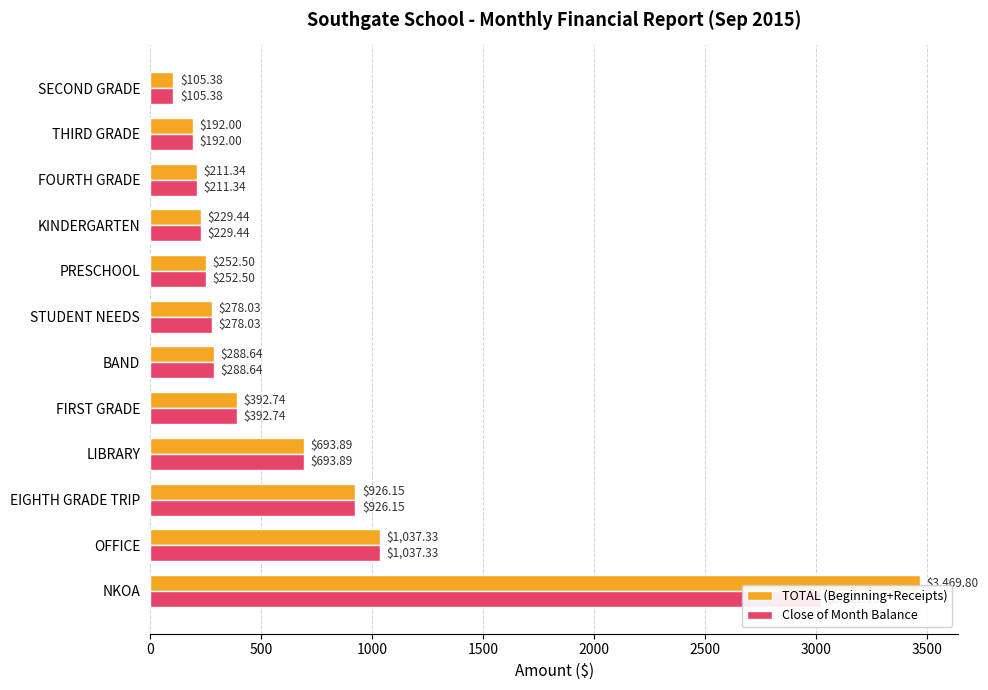

What are all the series names shown in the legend?

TOTAL (Beginning+Receipts), Close of Month Balance